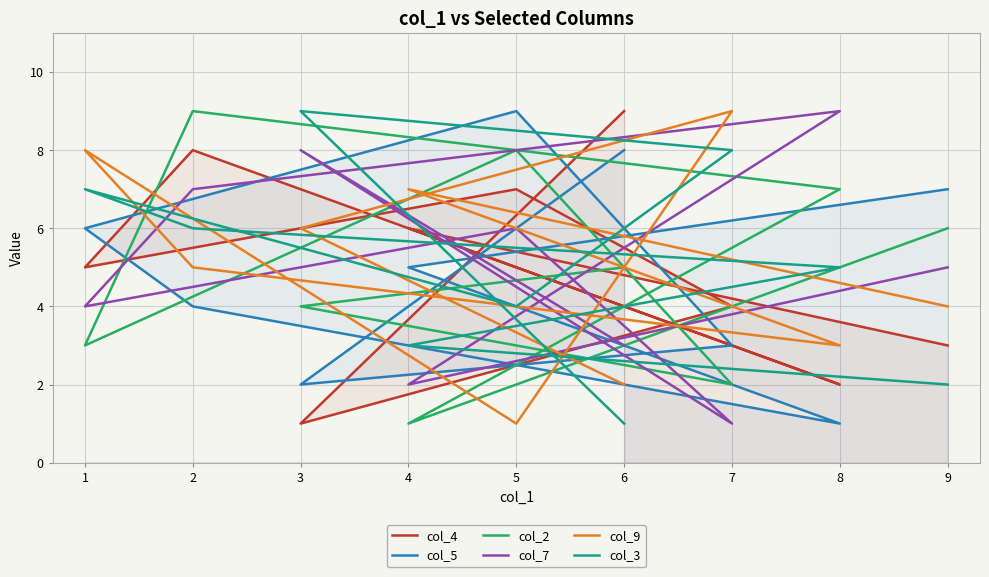

What is the average value of the col_2 series?

5